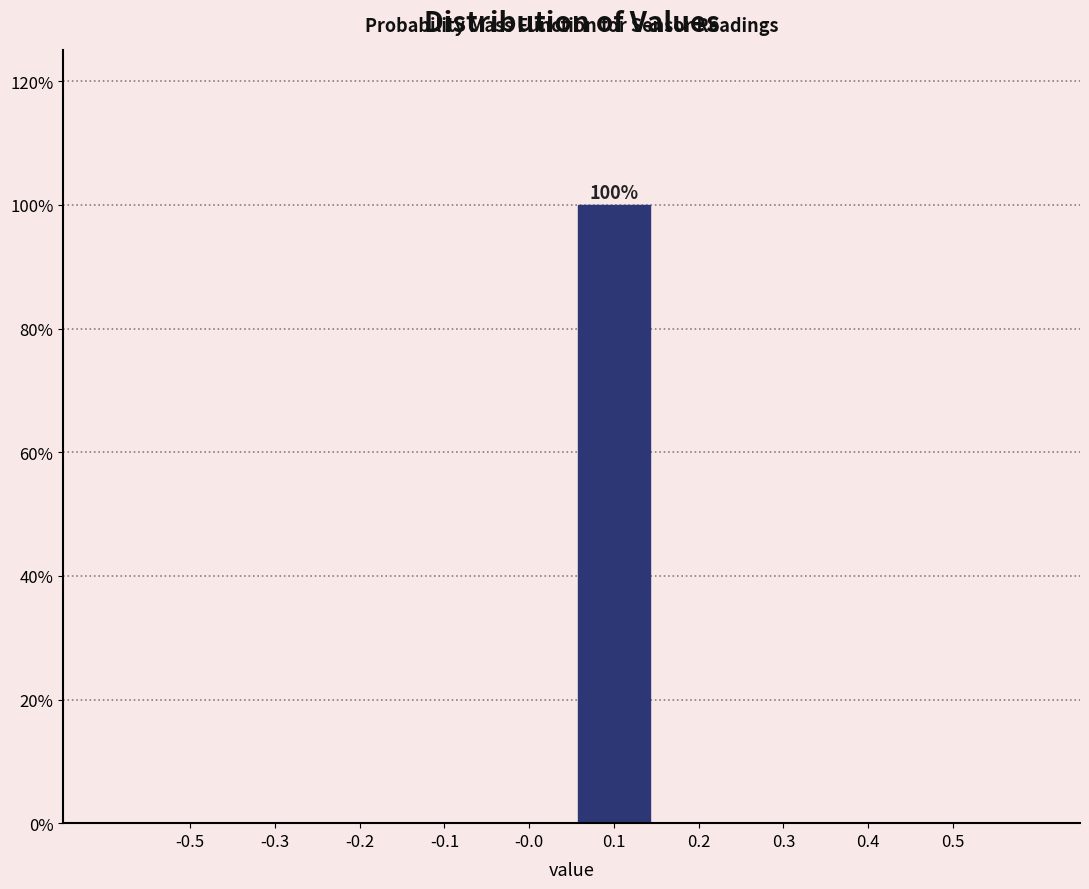

Reading left to right, extract all data points from this chart.

-0.5=0	-0.3=0	-0.2=0	-0.1=0	-0.0=0	0.1=100	0.2=0	0.3=0	0.4=0	0.5=0